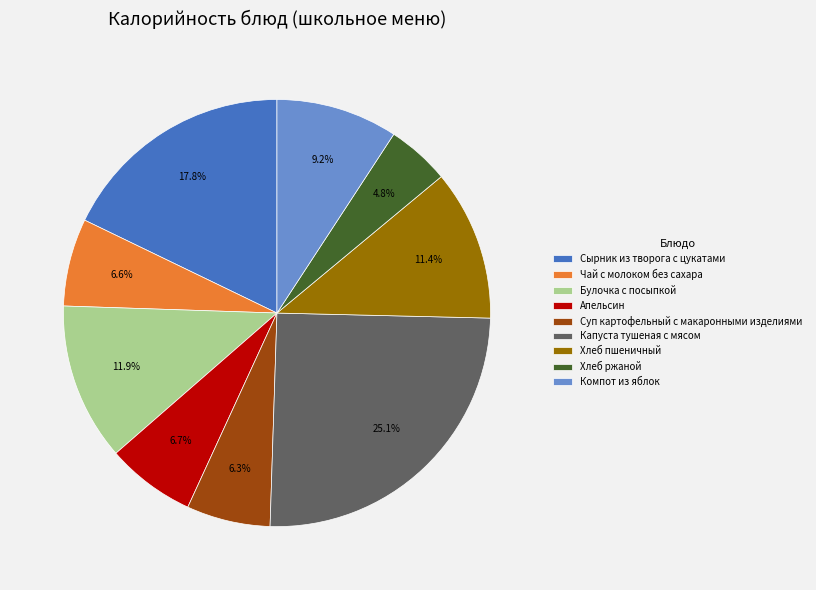

How many segments does this pie chart have?

9